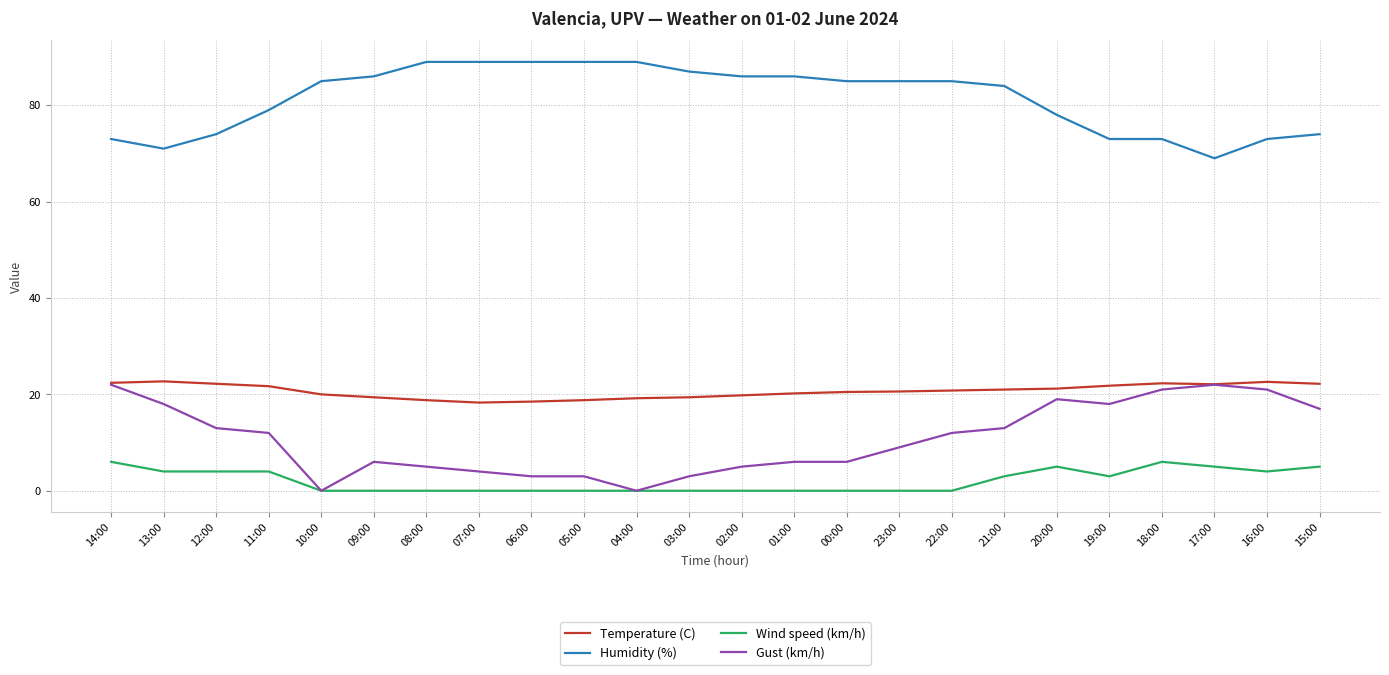

Rank the series at 11:00 from highest to lowest value.

Humidity (%), Temperature (C), Gust (km/h), Wind speed (km/h)